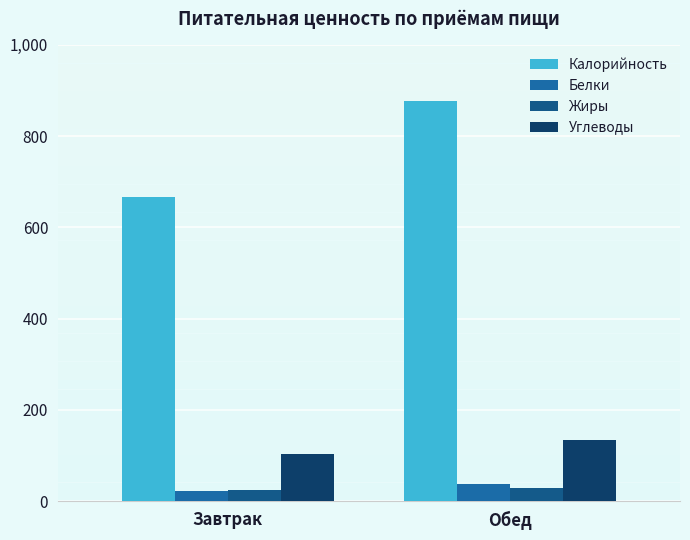

How many data points in Жиры are less than 29?

1